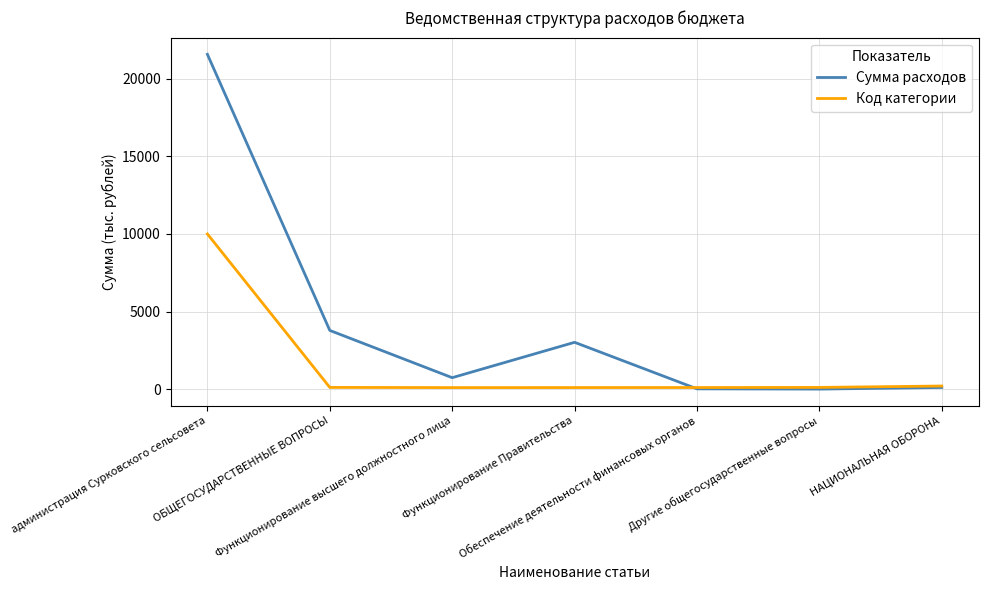

After their last crossing, which series has the higher values: Сумма расходов or Код категории?

Код категории